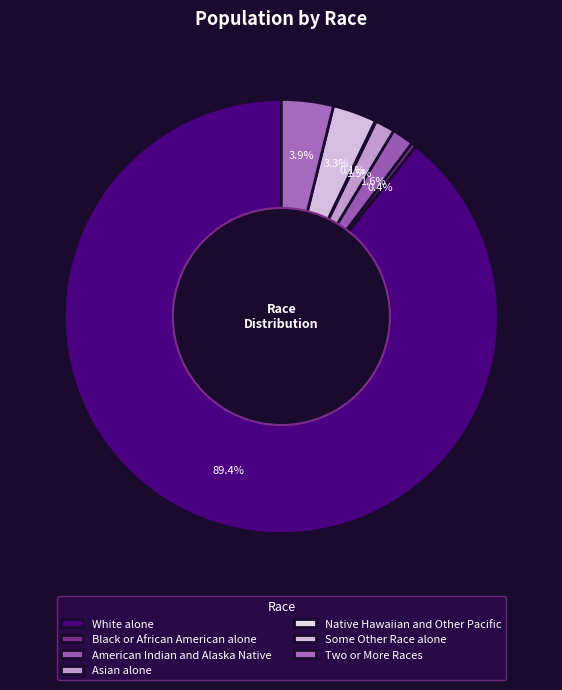

Rank the categories by value from highest to lowest.

White alone, Two or More Races, Some Other Race alone, American Indian and Alaska Native, Asian alone, Black or African American alone, Native Hawaiian and Other Pacific